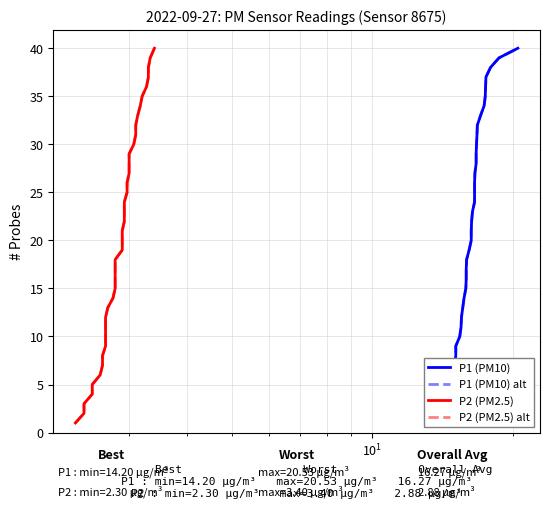

True or false: P1 (PM10) and P1 (PM10) alt cross at least once.

False